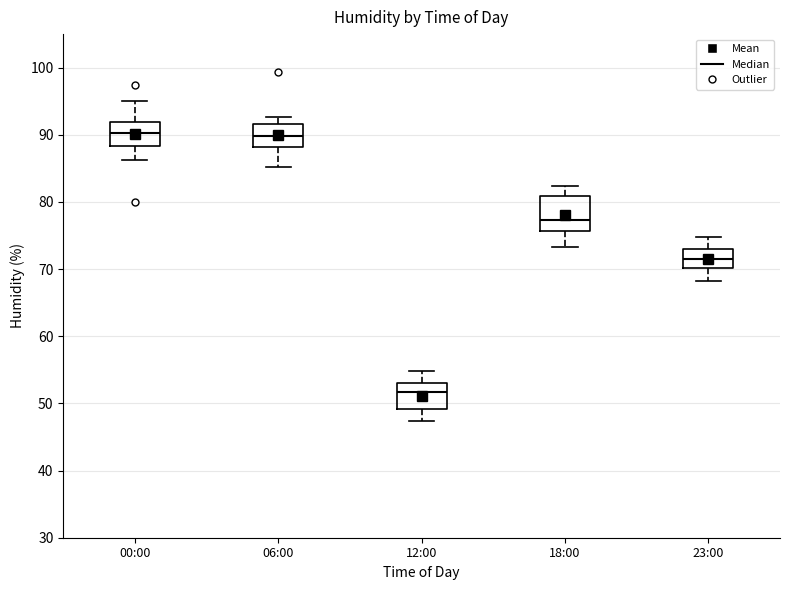

Where does the median line of the box for 23:00 sit on the y-axis? The values are not printed on the chart, so give them approximately, as read against the axis.

71